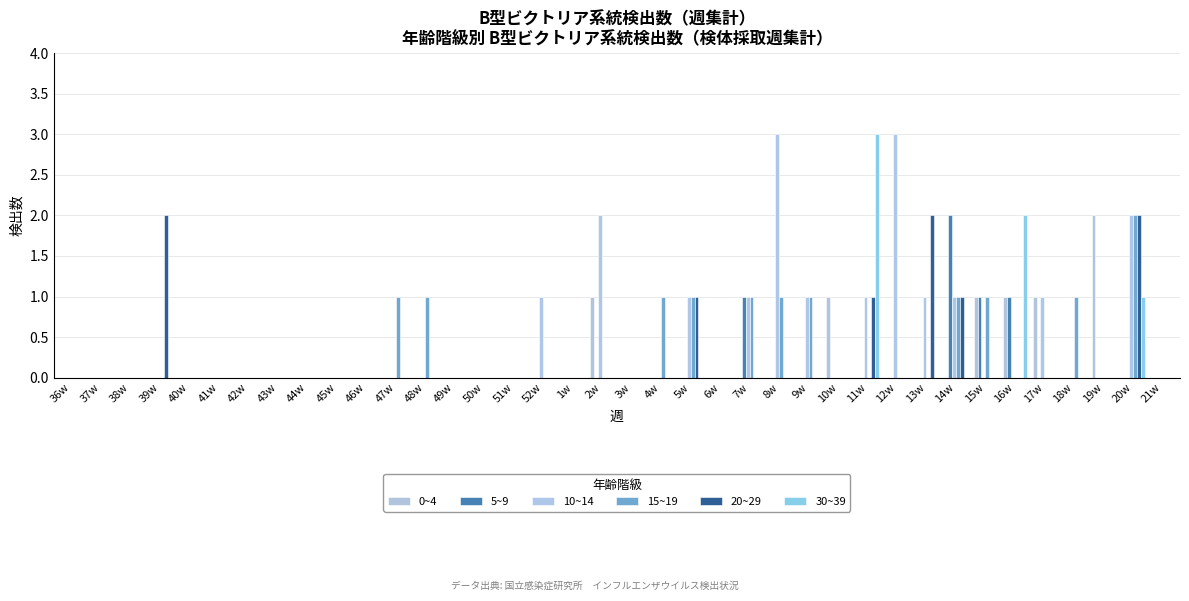

Count the number of categories in the chart.

38